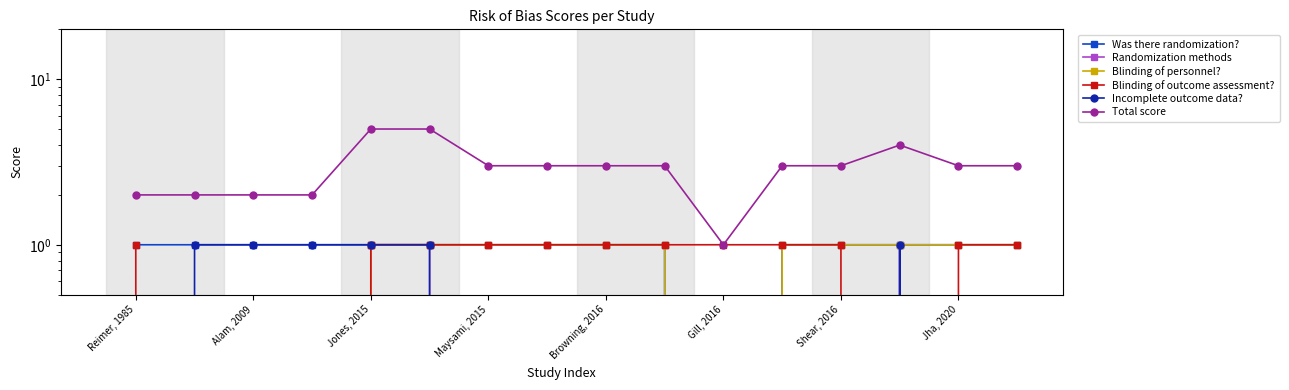

Which series has the widest spread of values?

Total score